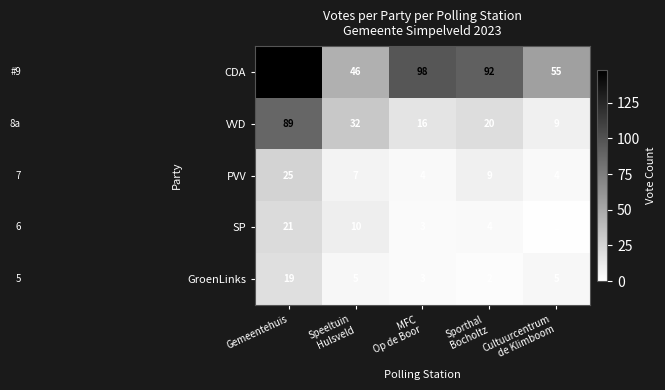

The value of PVV at Gemeentehuis is 9. True or false?

False